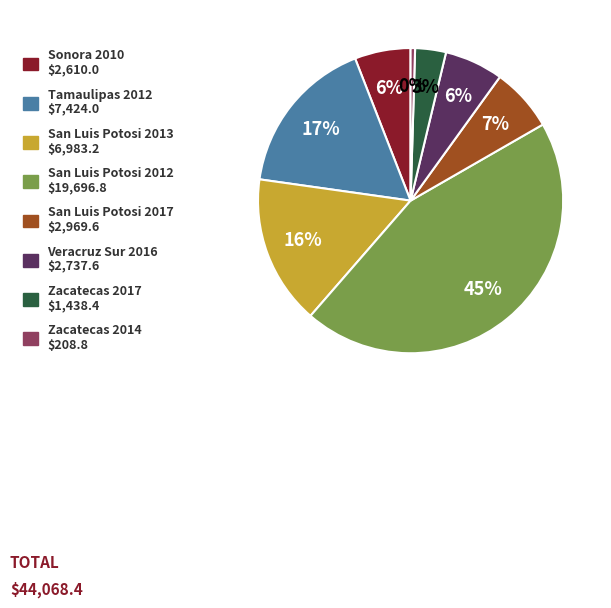

Does Sonora 2010 represent more than half of the total?

No